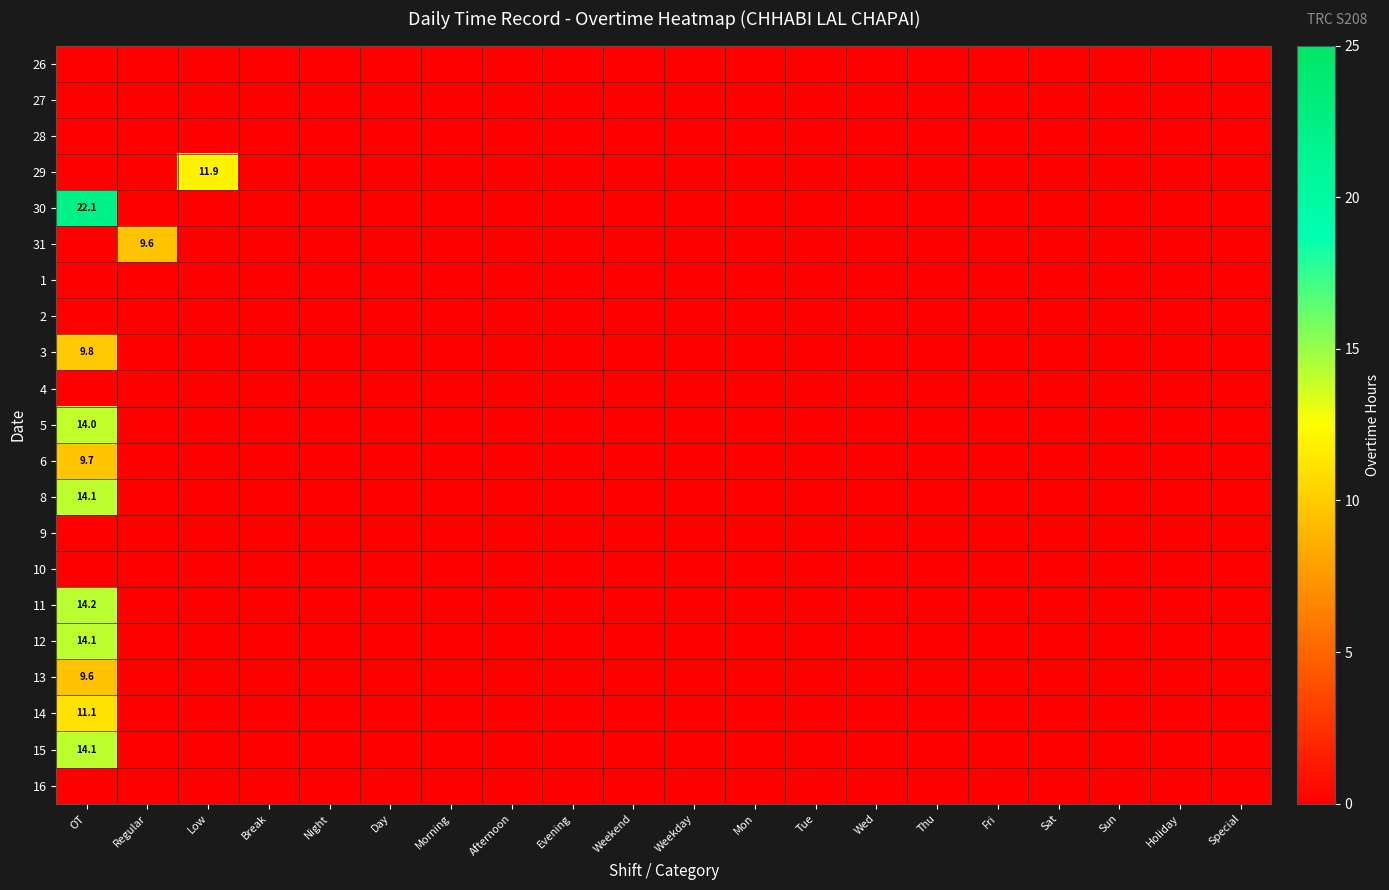

At Evening, list the series in order from smallest to largest.

26, 27, 28, 29, 30, 31, 1, 2, 3, 4, 5, 6, 8, 9, 10, 11, 12, 13, 14, 15, 16